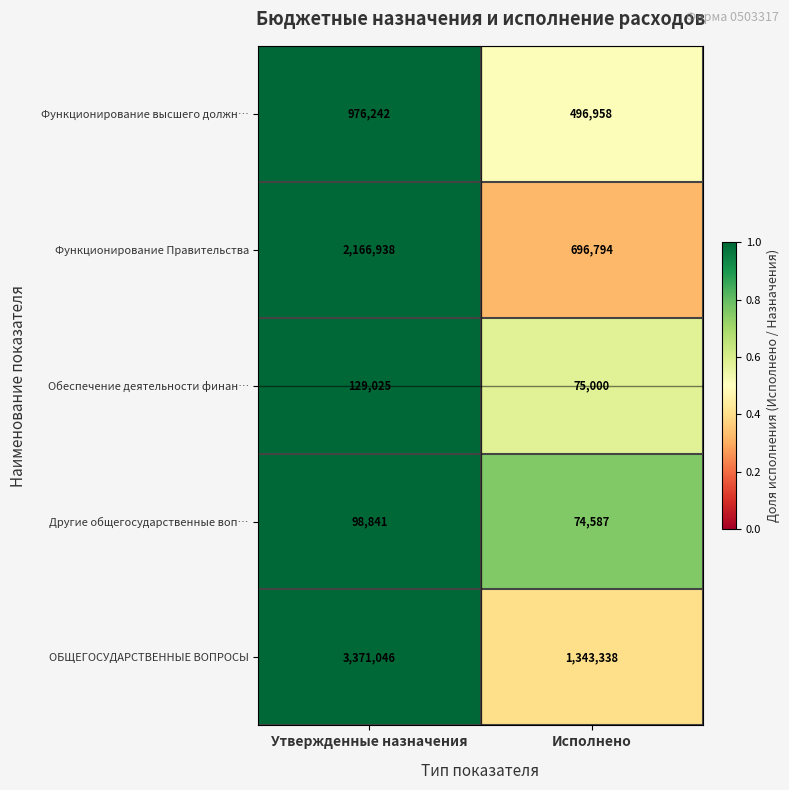

Reading left to right, what are all the values shown in this chart?

Функционирование высшего должн…: 976242	496958
Функционирование Правительства: 2166938	696794
Обеспечение деятельности финан…: 129025	75000
Другие общегосударственные воп…: 98841	74587
ОБЩЕГОСУДАРСТВЕННЫЕ ВОПРОСЫ: 3371046	1343338